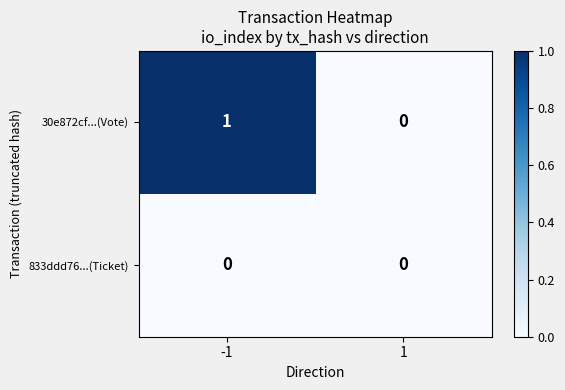

List the series in order of their peak value, highest first.

30e872cf...(Vote), 833ddd76...(Ticket)